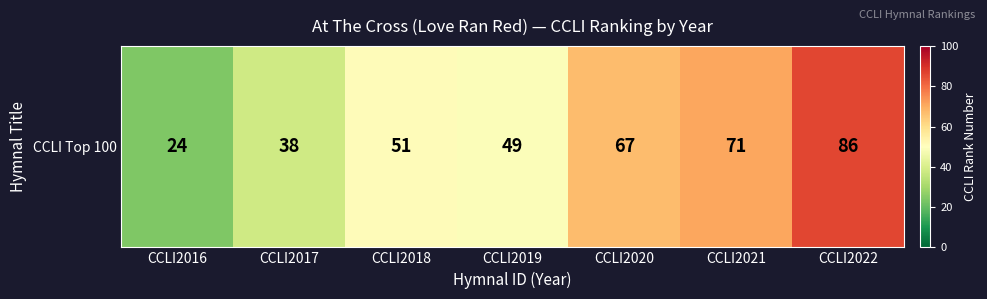

Reading left to right, what are all the values shown in this chart?

24	38	51	49	67	71	86